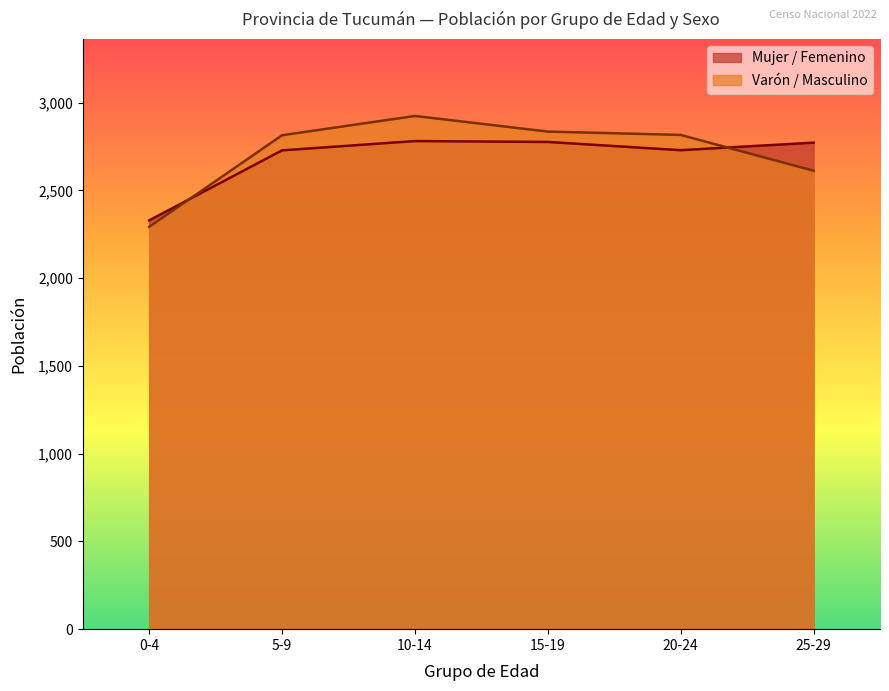

True or false: Mujer / Femenino has a value of 914 at 15-19.

False